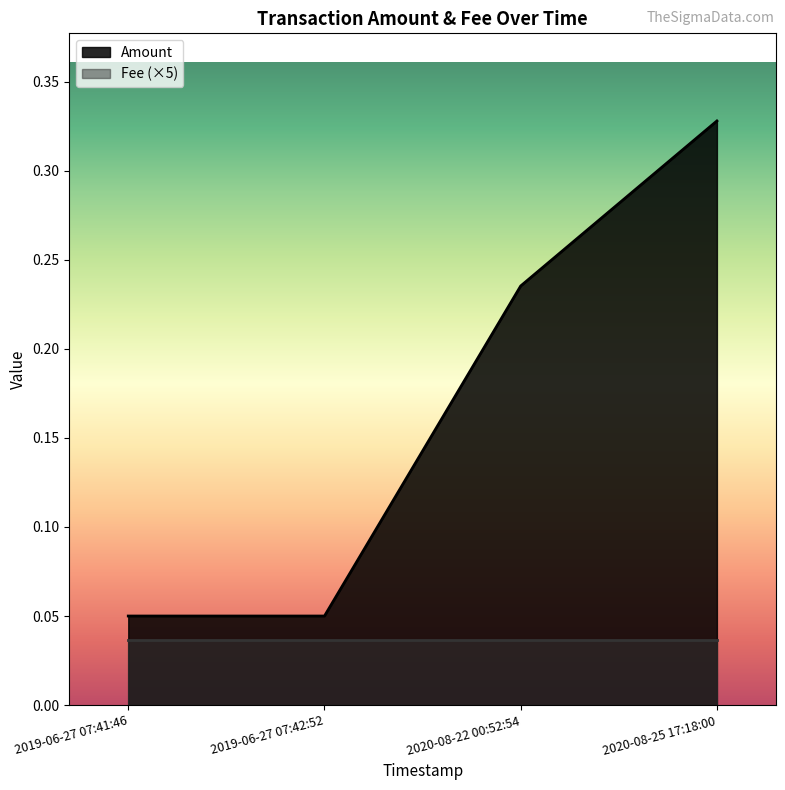

What is the sum of all values?

0.7